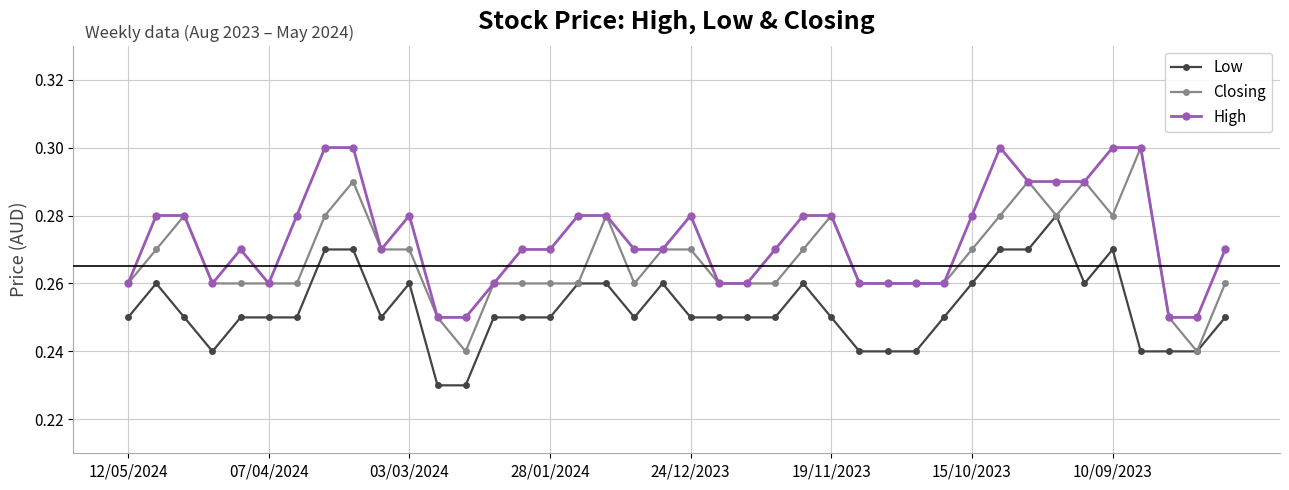

Which series has the largest total across all categories?

High